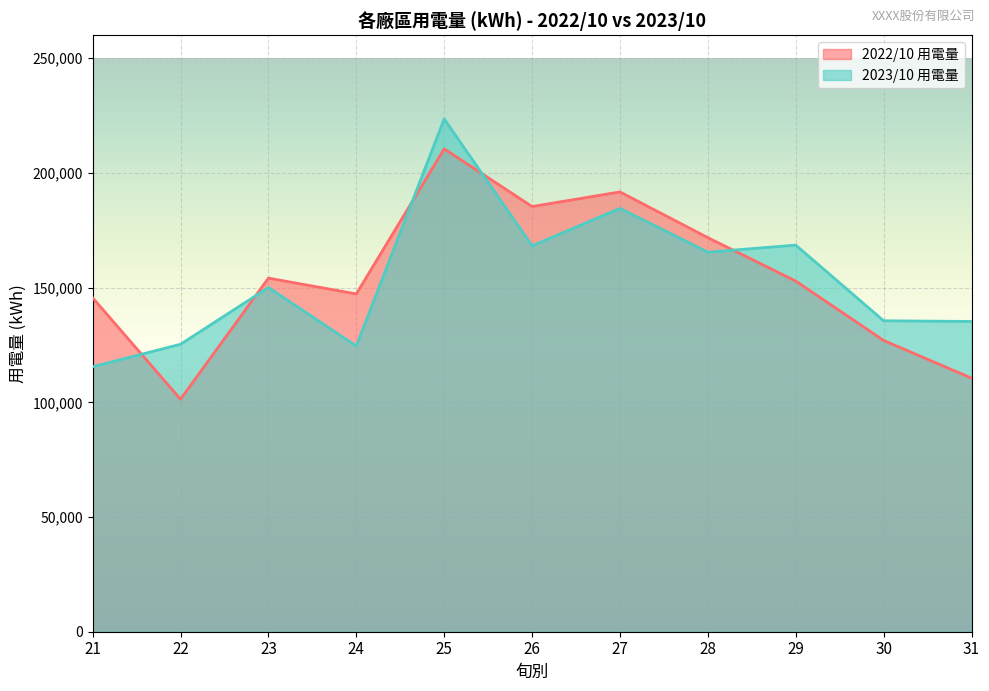

What is the difference between the maximum and minimum values in the 2023/10 用電量 series?

108020.0